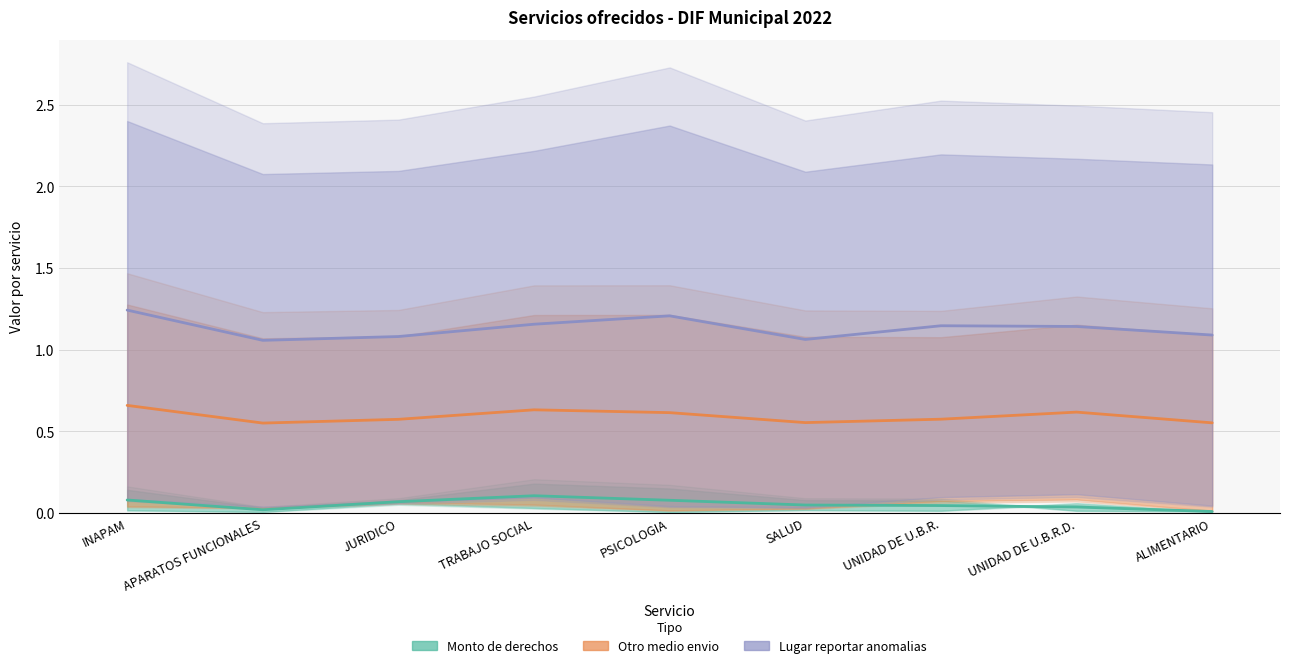

The value of Monto de derechos at SALUD is 0. True or false?

True